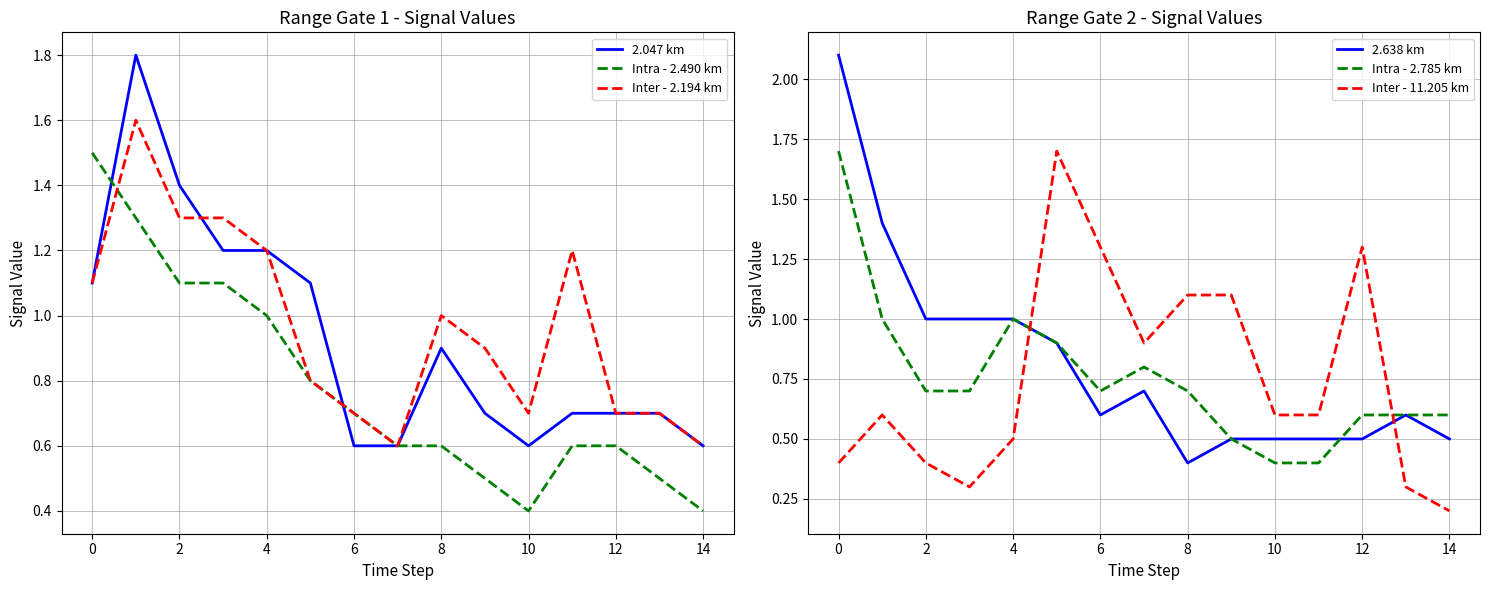

What is the sum of the 2.047 km values at 12 and 8?

1.6